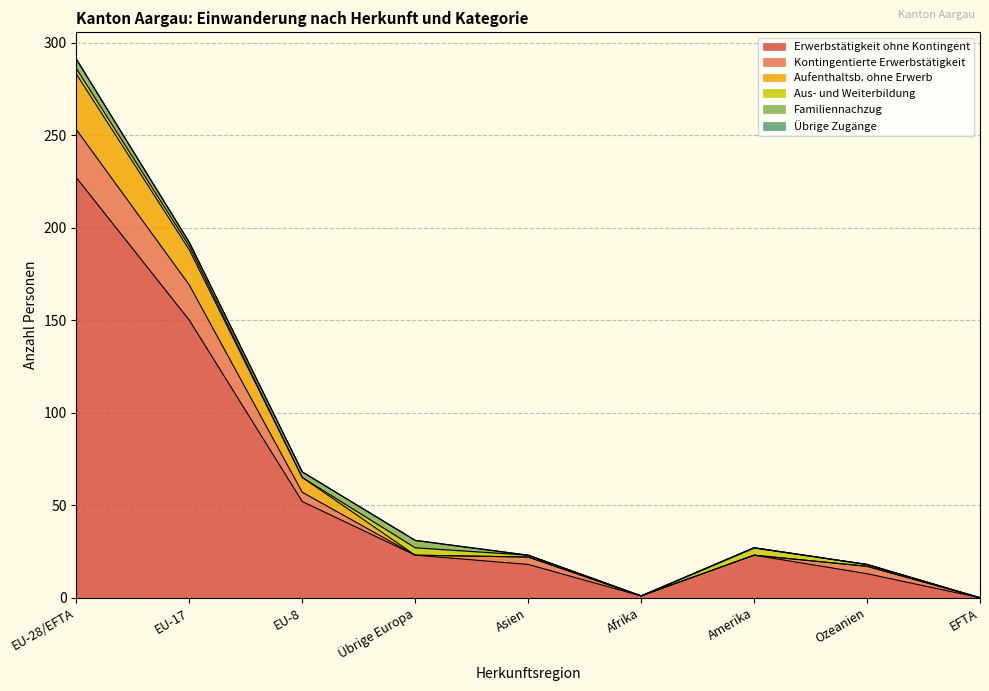

Where is Erwerbstätigkeit ohne Kontingent nearest to the value 113?

EU-17